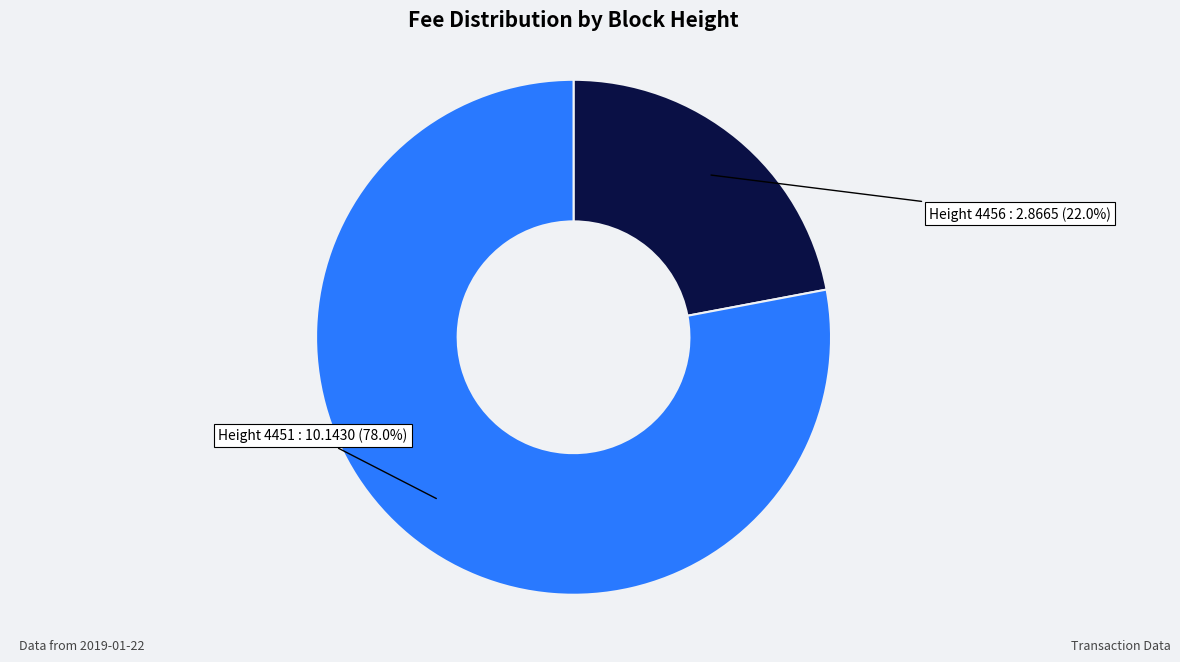

To the nearest percent, what is the average slice percentage?

50%